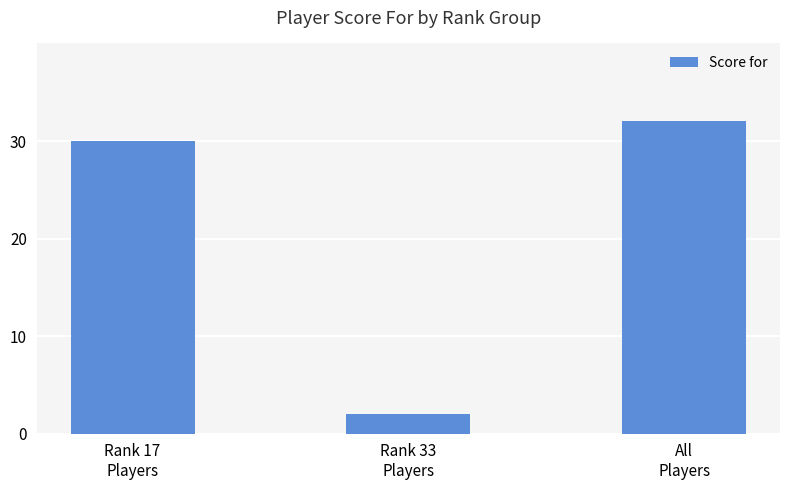

List the labels in order of value, smallest first.

Rank 33
Players, Rank 17
Players, All
Players